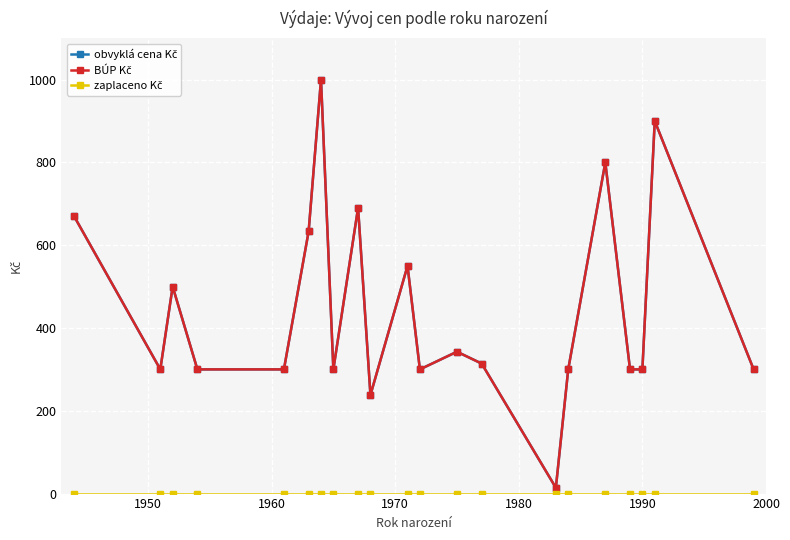

At how many categories does at least one series exceed 93?

20